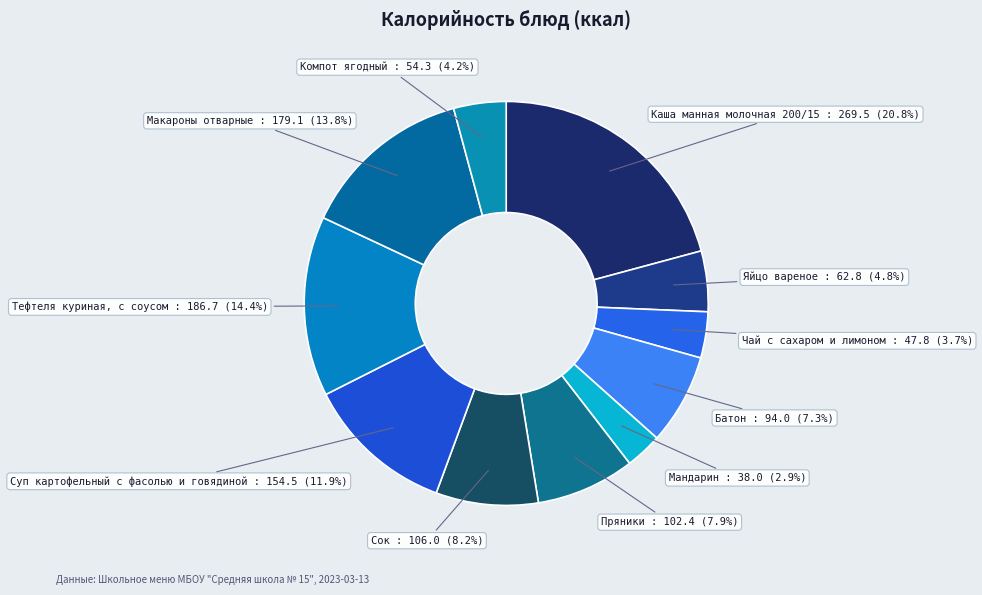

Which slice is the largest?

Каша манная молочная 200/15